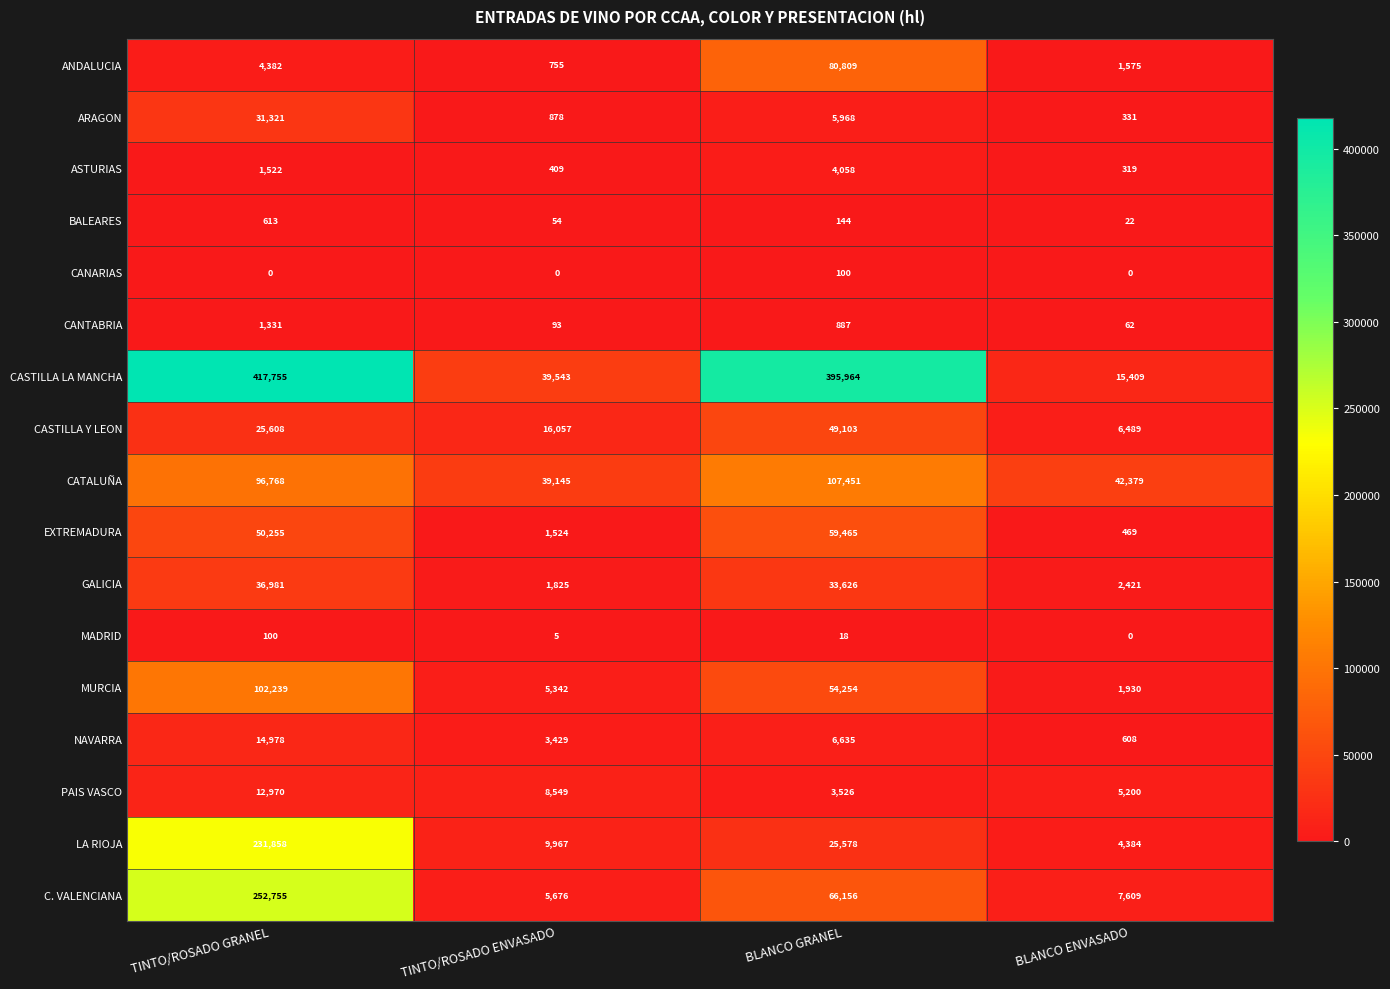

What is the greatest value displayed?

417755